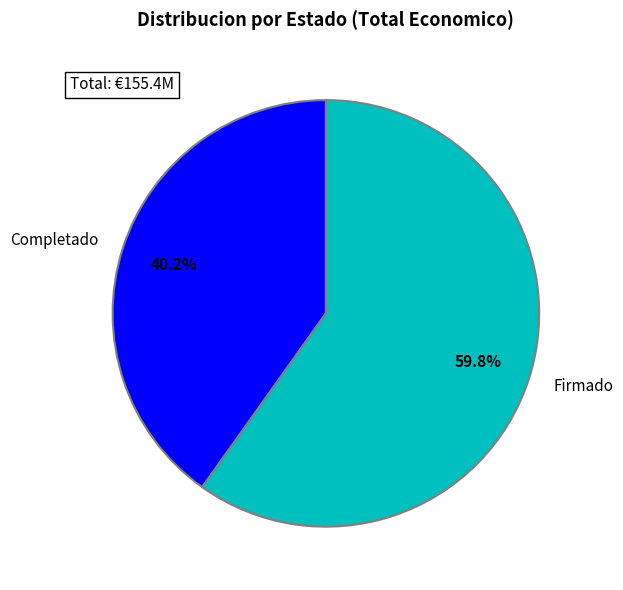

What percentage is NOT represented by Completado?

59.8%